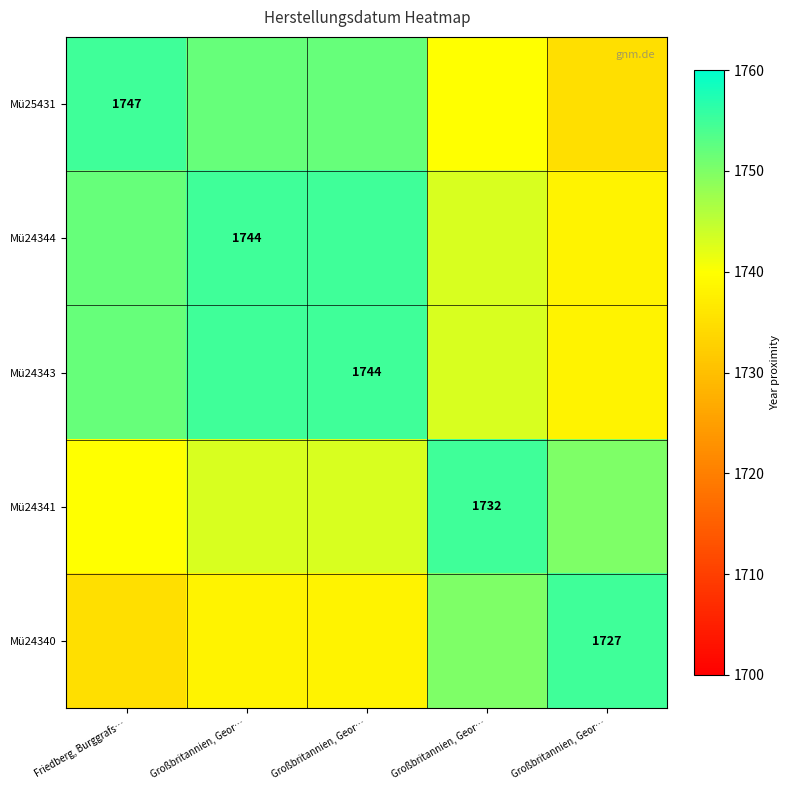

What is the approximate value of Mü24341 at Großbritannien, Geor…, to the nearest 5?

1750